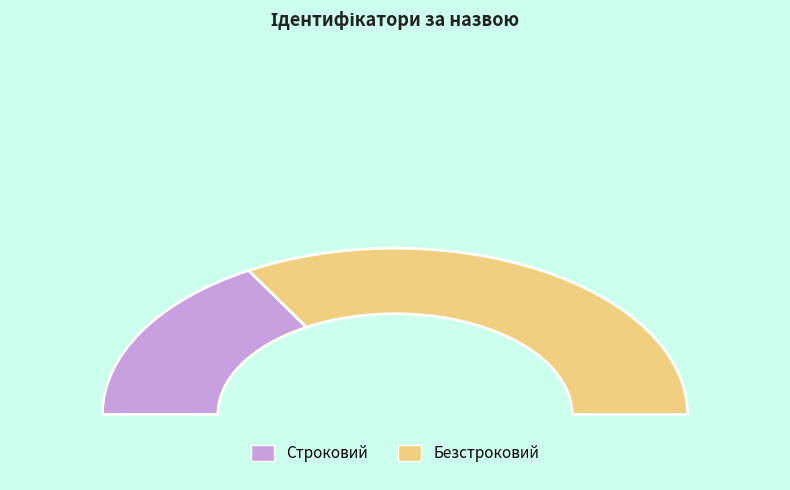

To the nearest percent, what is the combined percentage of Строковий and Безстроковий?

100%